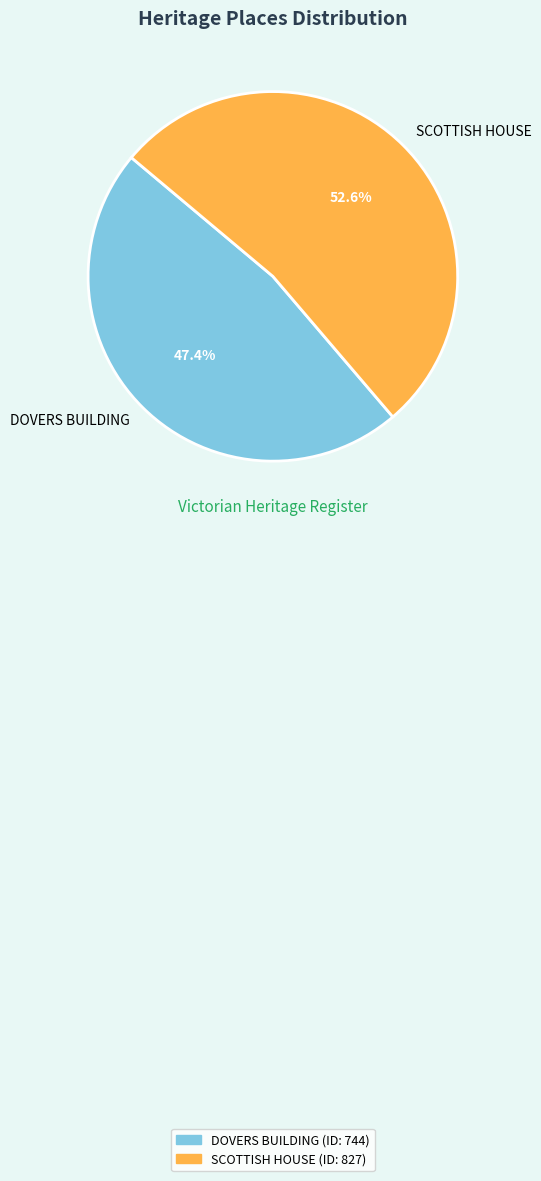

How many slices are in this pie chart?

2